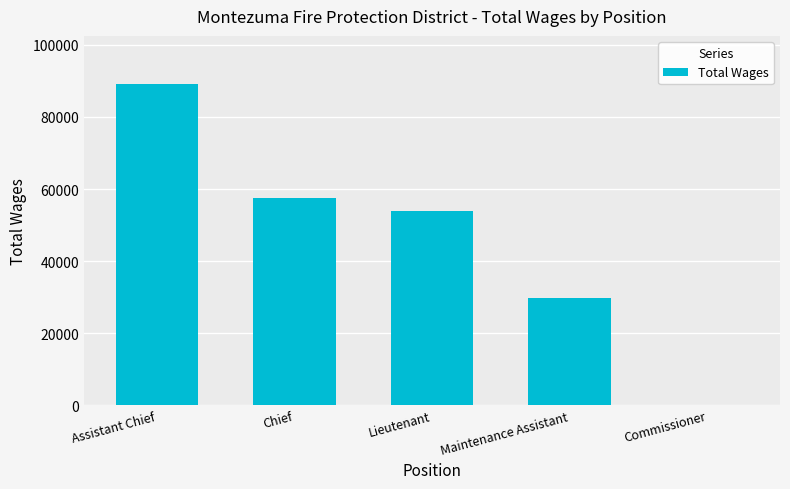

What is the sum of the values at Lieutenant and Maintenance Assistant?

83725